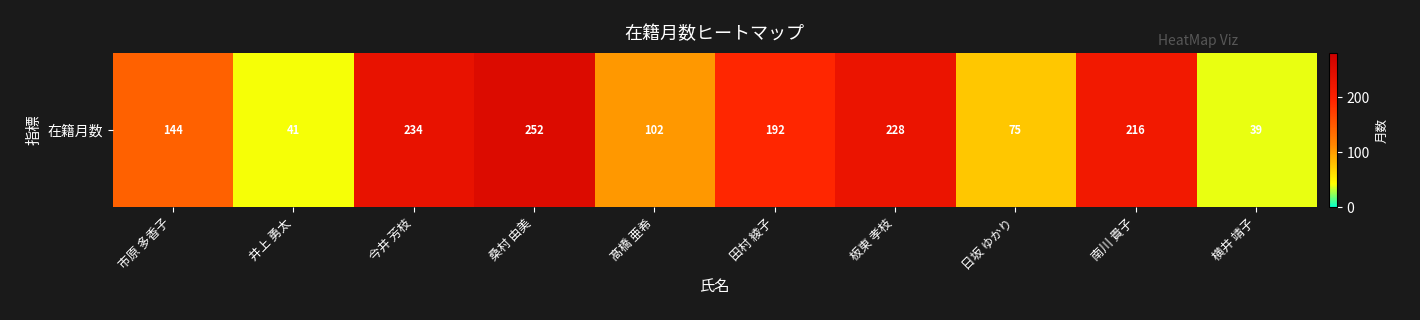

Rank the categories by value from highest to lowest.

桑村 由美, 今井 芳枝, 板東 孝枝, 南川 貴子, 田村 綾子, 市原 多香子, 髙橋 亜希, 日坂 ゆかり, 井上 勇太, 横井 靖子